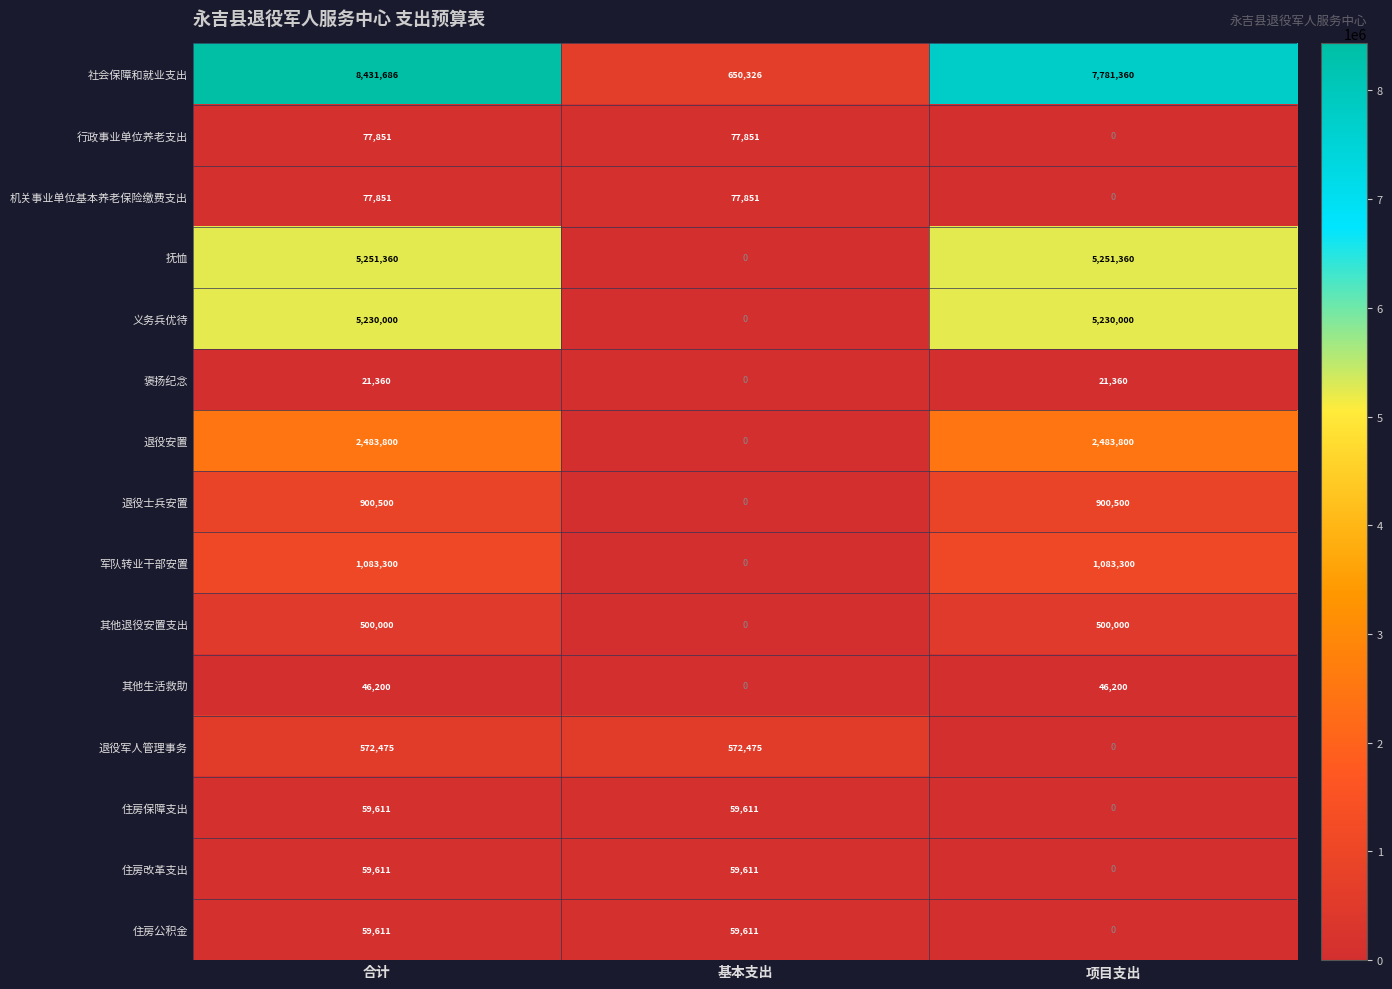

True or false: 义务兵优待 has a value of 0 at 基本支出.

True